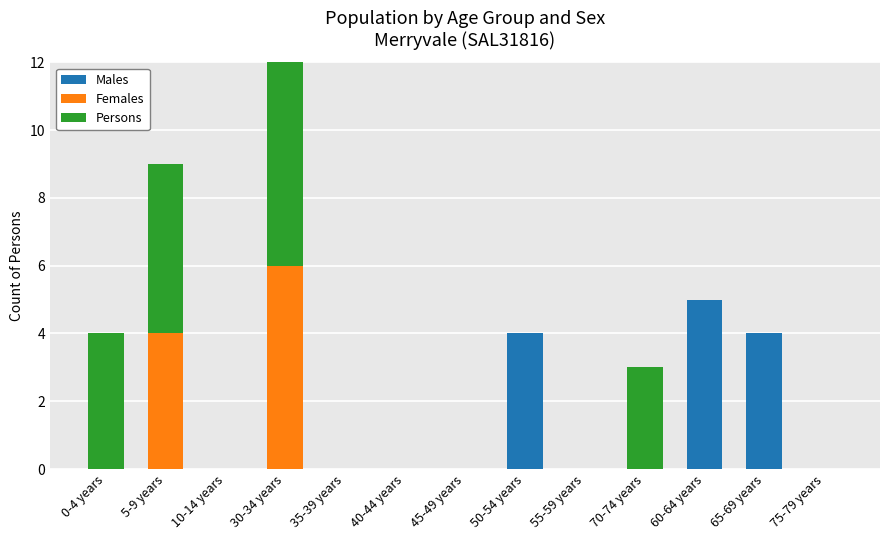

At which category is the sum across all series the highest?

30-34 years